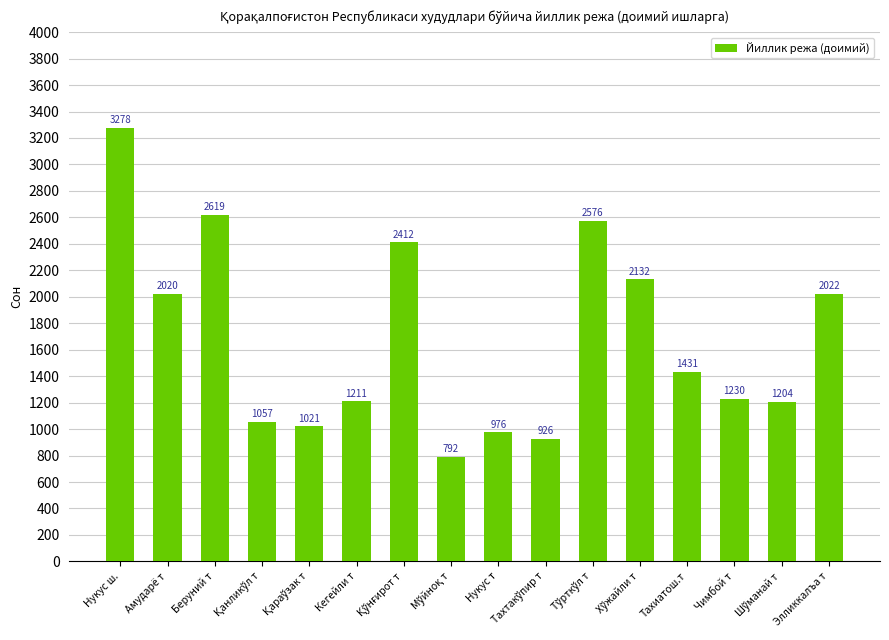

Count the number of categories in the chart.

16